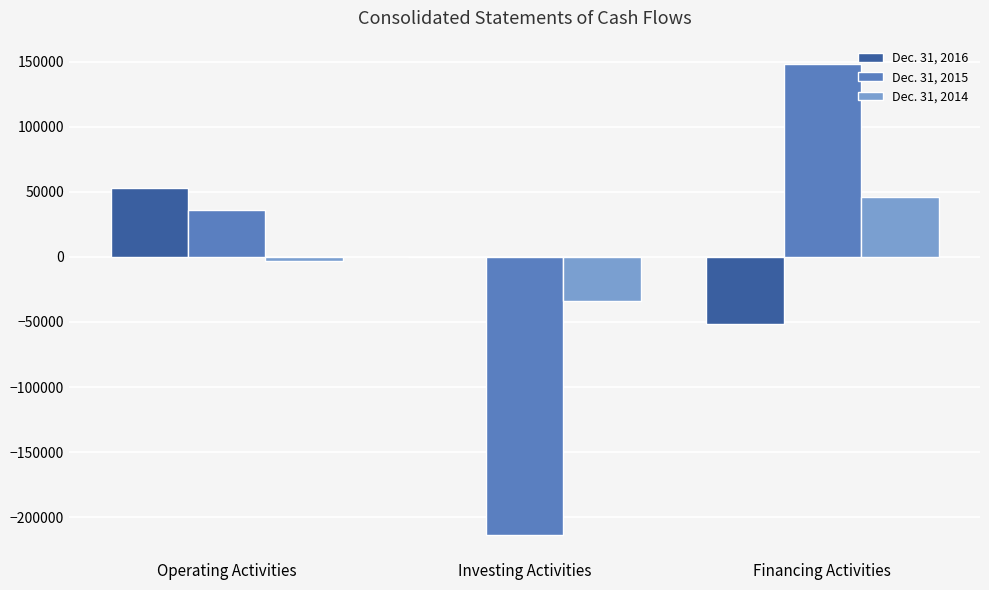

Count the number of categories in the chart.

3